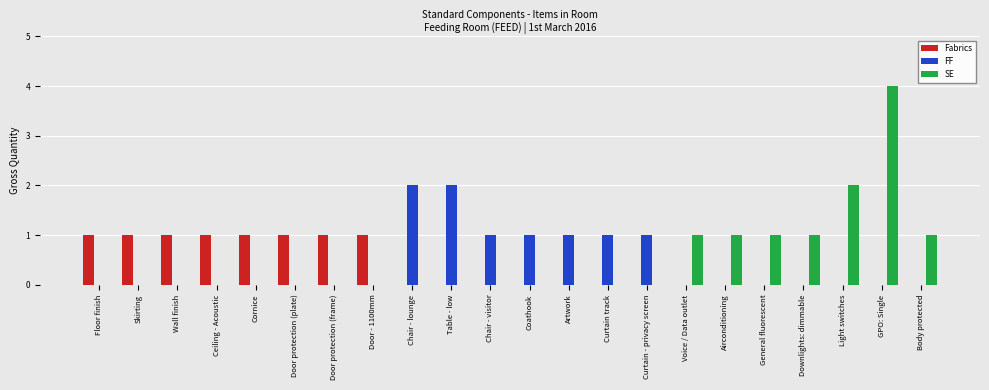

Reading left to right, extract all data points from this chart.

Fabrics: 1	1	1	1	1	1	1	1	0	0	0	0	0	0	0	0	0	0	0	0	0	0
FF: 0	0	0	0	0	0	0	0	2	2	1	1	1	1	1	0	0	0	0	0	0	0
SE: 0	0	0	0	0	0	0	0	0	0	0	0	0	0	0	1	1	1	1	2	4	1